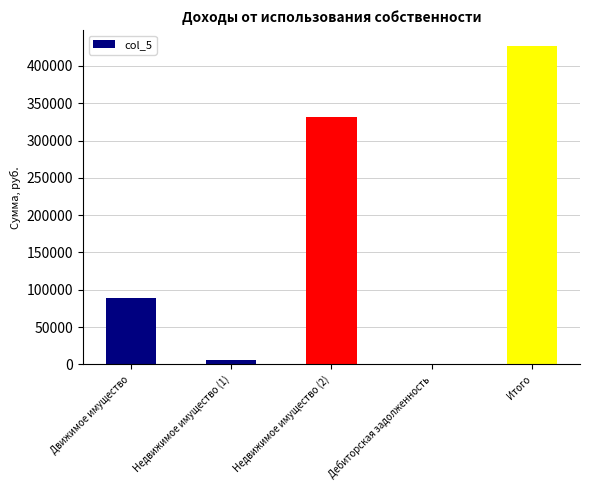

The value at Недвижимое имущество (2) is 226924.6. True or false?

False